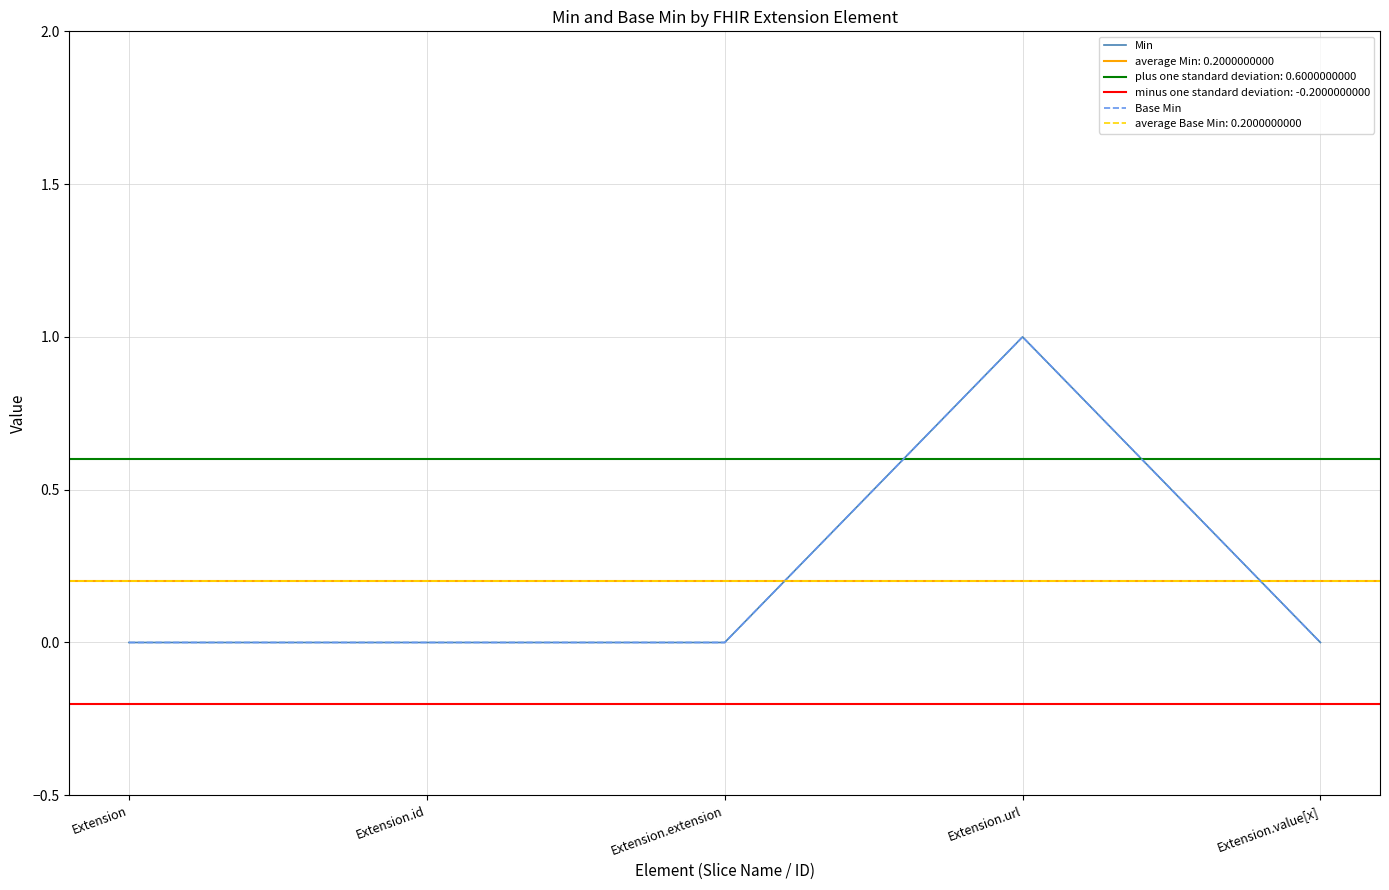

The value of Min at Extension.id is -1. True or false?

False